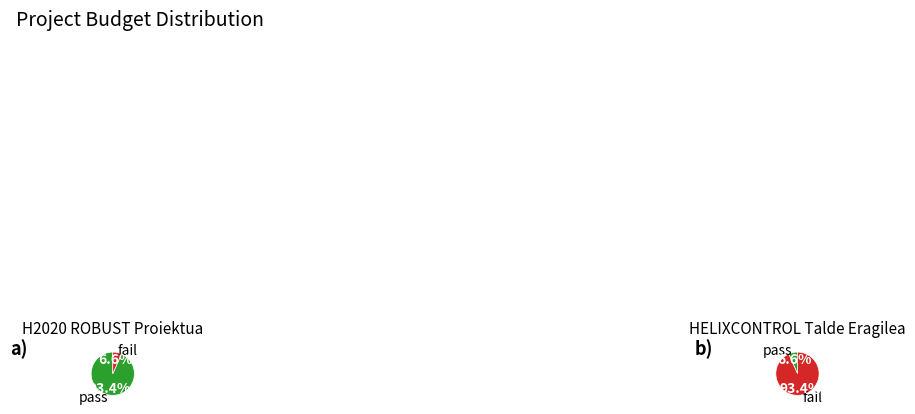

Which has a higher value, H2020 ROBUST or HELIXCONTROL?

H2020 ROBUST